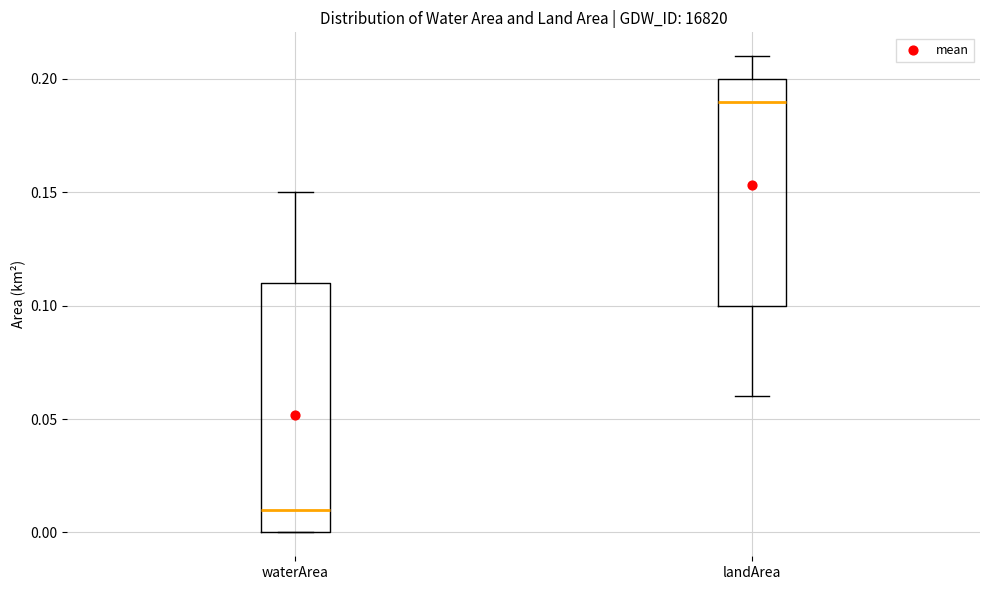

Which box has the highest median line?

landArea